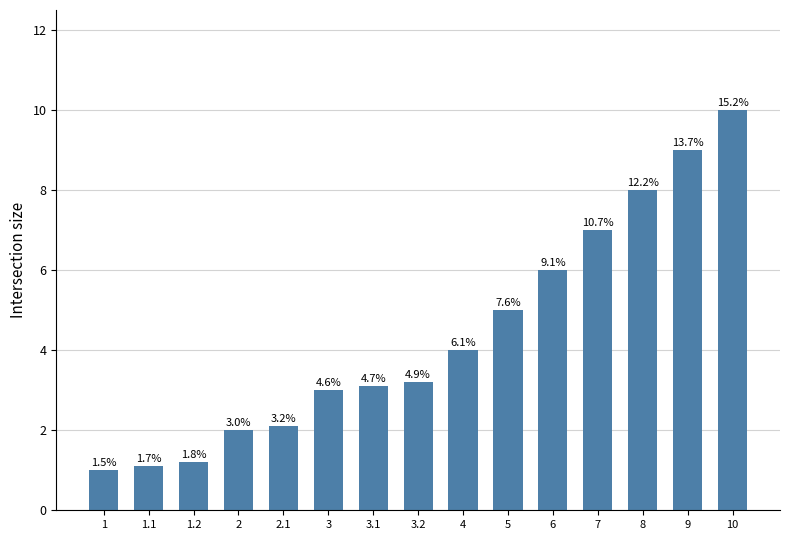

List the labels in order of value, largest first.

10, 9, 8, 7, 6, 5, 4, 3.2, 3.1, 3, 2.1, 2, 1.2, 1.1, 1